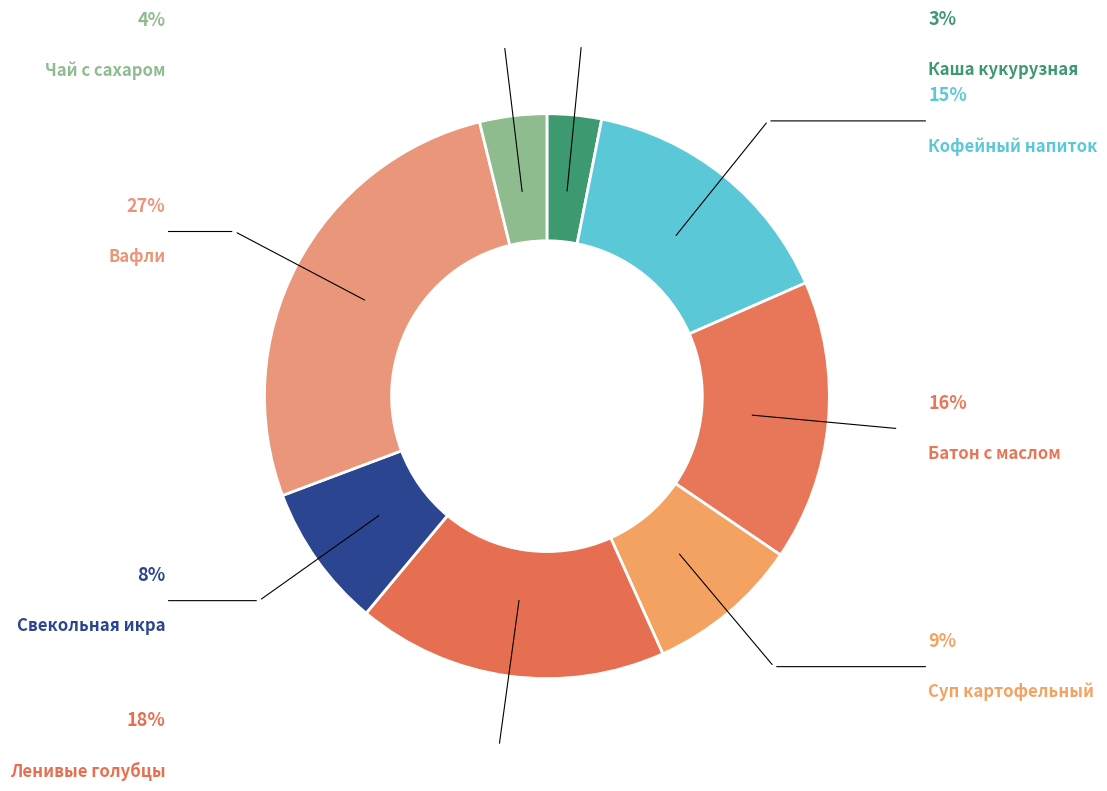

Is there any slice that represents more than half of the pie?

No